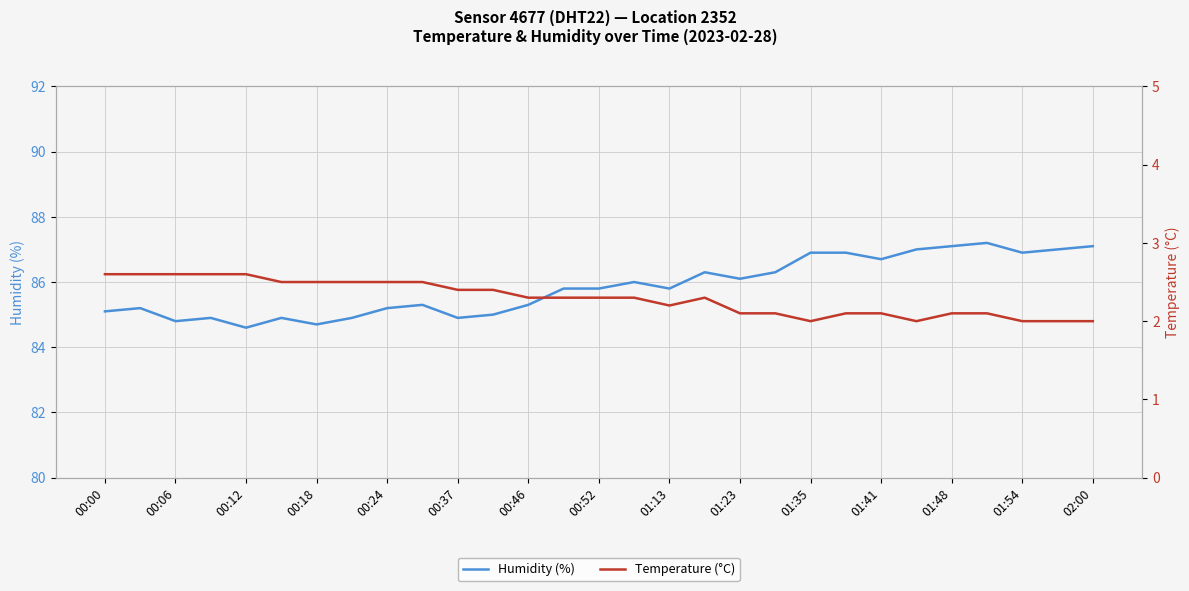

True or false: Humidity (%) has a value of 49.3 at 01:13.

False